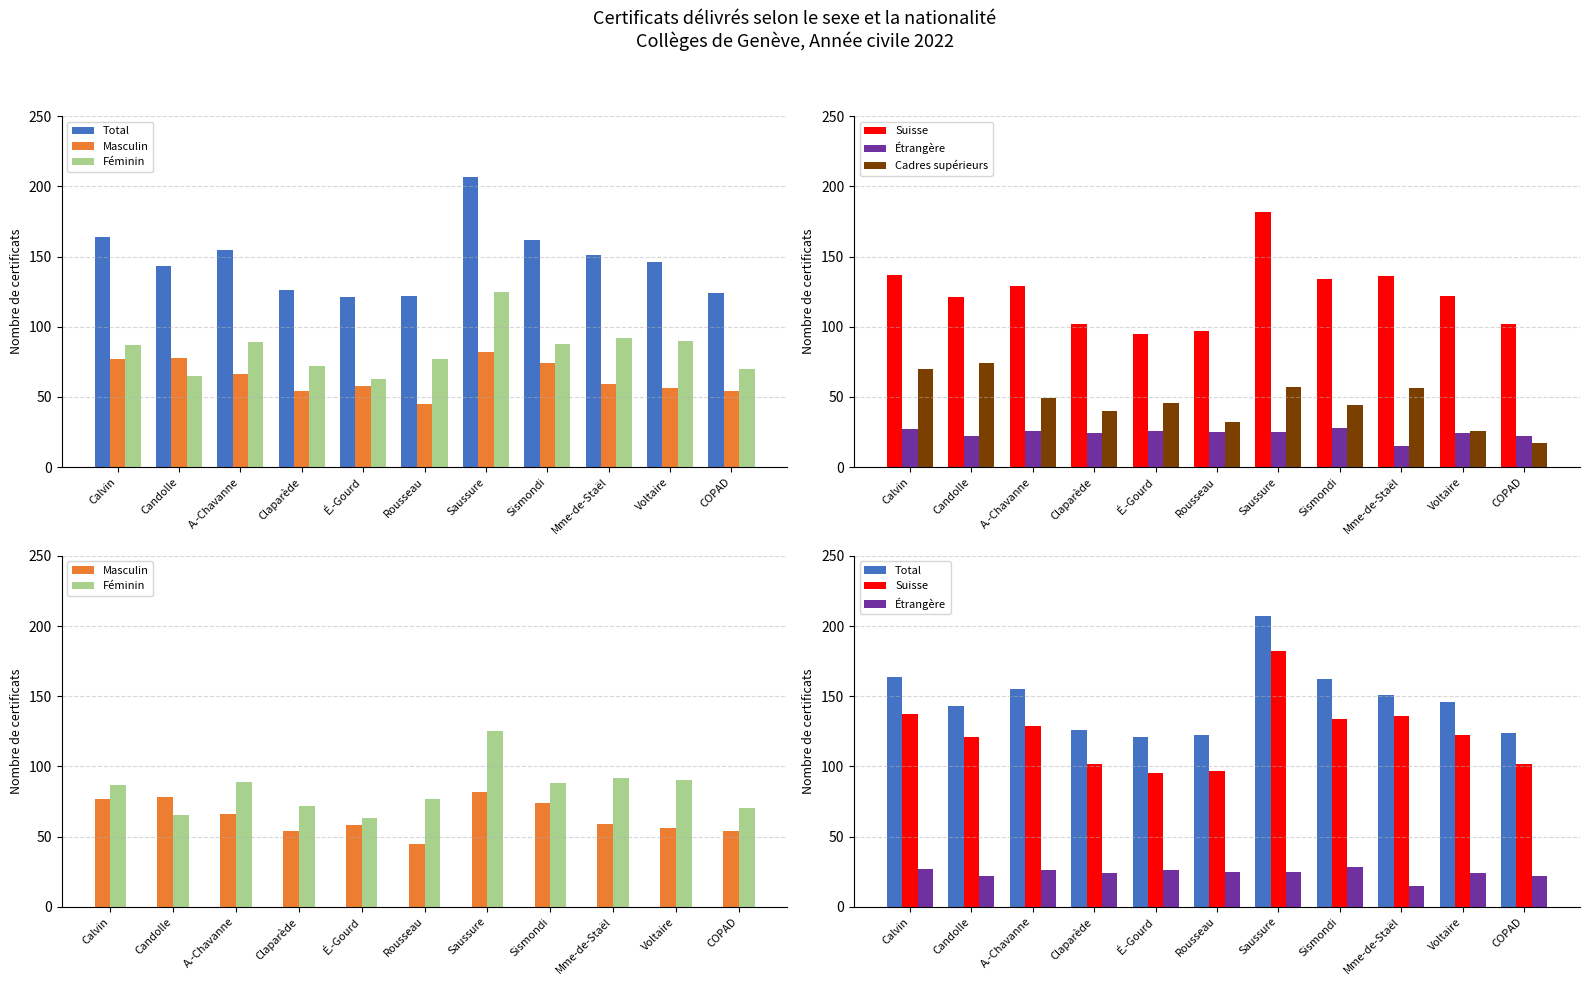

Rank the categories by Suisse value from highest to lowest.

Saussure, Calvin, Mme-de-Staël, Sismondi, A.-Chavanne, Voltaire, Candolle, Claparède, COPAD, Rousseau, É.-Gourd